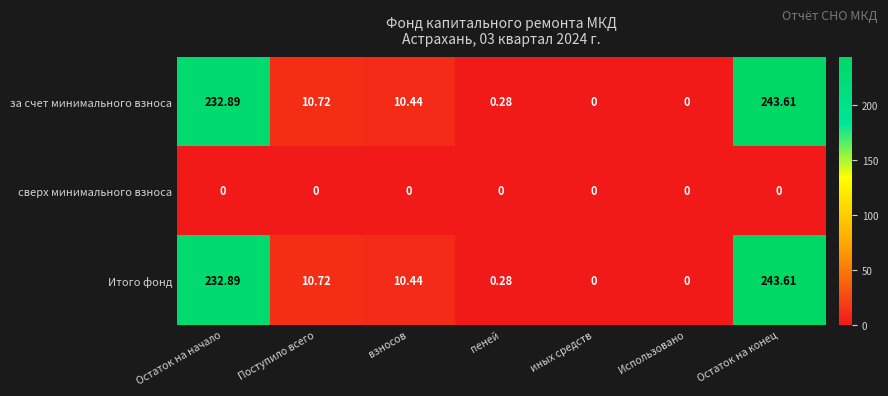

Which category has the highest value across all series?

Остаток на конец